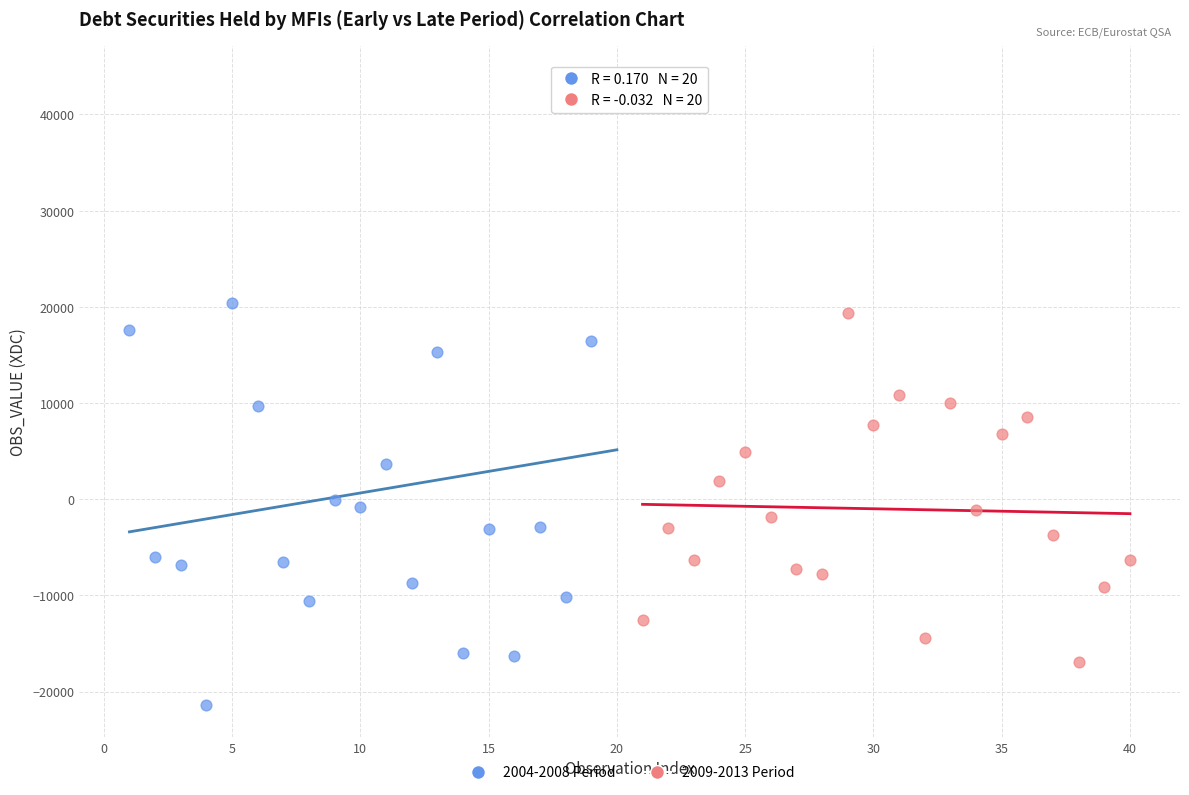

Which series has the largest Y range (max minus min)?

2004-2008 Period